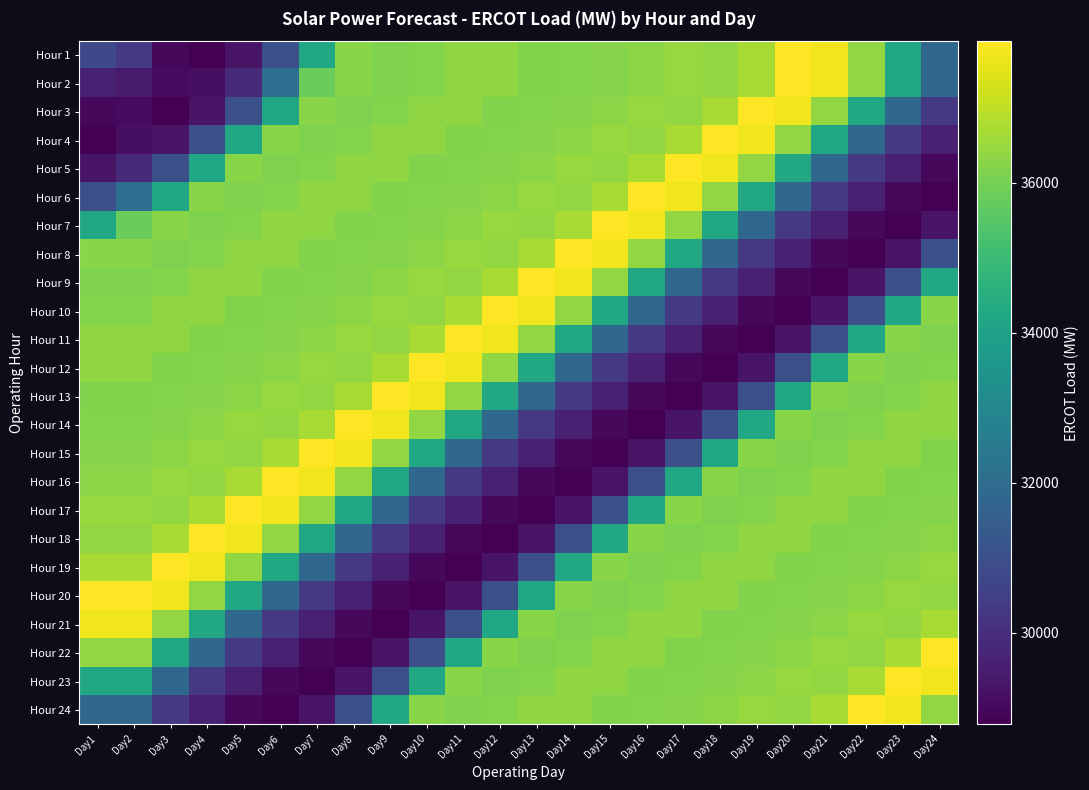

Reading left to right, transcribe all the data shown in this chart.

Hour 1: Day1=30795.1	Day2=30272.7	Day3=28971.2	Day4=28778.3	Day5=29253.6	Day6=31006.9	Day7=34195.4	Day8=36261.9	Day9=36129.8	Day10=36192.7	Day11=36378.0	Day12=36355.2	Day13=36158.3	Day14=36179.5	Day15=36247.8	Day16=36283.9	Day17=36471.0	Day18=36424.7	Day19=36704.4	Day20=37884.0	Day21=37694.8	Day22=36418.3	Day23=34211.4	Day24=31850.7
Hour 2: Day1=29602.2	Day2=29433.4	Day3=29049.0	Day4=29139.0	Day5=29915.2	Day6=32098.5	Day7=35843.1	Day8=36261.9	Day9=36129.8	Day10=36192.7	Day11=36378.0	Day12=36355.2	Day13=36158.3	Day14=36179.5	Day15=36247.8	Day16=36283.9	Day17=36471.0	Day18=36424.7	Day19=36704.4	Day20=37884.0	Day21=37694.8	Day22=36418.3	Day23=34211.4	Day24=31850.7
Hour 3: Day1=28971.2	Day2=29049.0	Day3=28778.3	Day4=29253.6	Day5=31006.9	Day6=34195.4	Day7=36261.9	Day8=36129.8	Day9=36192.7	Day10=36378.0	Day11=36355.2	Day12=36158.3	Day13=36179.5	Day14=36247.8	Day15=36283.9	Day16=36471.0	Day17=36424.7	Day18=36704.4	Day19=37884.0	Day20=37694.8	Day21=36418.3	Day22=34211.4	Day23=31850.7	Day24=30272.7
Hour 4: Day1=28778.3	Day2=29139.0	Day3=29253.6	Day4=31006.9	Day5=34195.4	Day6=36261.9	Day7=36129.8	Day8=36192.7	Day9=36378.0	Day10=36355.2	Day11=36158.3	Day12=36179.5	Day13=36247.8	Day14=36283.9	Day15=36471.0	Day16=36424.7	Day17=36704.4	Day18=37884.0	Day19=37694.8	Day20=36418.3	Day21=34211.4	Day22=31850.7	Day23=30272.7	Day24=29602.2
Hour 5: Day1=29253.6	Day2=29915.2	Day3=31006.9	Day4=34195.4	Day5=36261.9	Day6=36129.8	Day7=36192.7	Day8=36378.0	Day9=36355.2	Day10=36158.3	Day11=36179.5	Day12=36247.8	Day13=36283.9	Day14=36471.0	Day15=36424.7	Day16=36704.4	Day17=37884.0	Day18=37694.8	Day19=36418.3	Day20=34211.4	Day21=31850.7	Day22=30272.7	Day23=29602.2	Day24=28971.2
Hour 6: Day1=31006.9	Day2=32098.5	Day3=34195.4	Day4=36261.9	Day5=36129.8	Day6=36192.7	Day7=36378.0	Day8=36355.2	Day9=36158.3	Day10=36179.5	Day11=36247.8	Day12=36283.9	Day13=36471.0	Day14=36424.7	Day15=36704.4	Day16=37884.0	Day17=37694.8	Day18=36418.3	Day19=34211.4	Day20=31850.7	Day21=30272.7	Day22=29602.2	Day23=28971.2	Day24=28778.3
Hour 7: Day1=34195.4	Day2=35843.1	Day3=36261.9	Day4=36129.8	Day5=36192.7	Day6=36378.0	Day7=36355.2	Day8=36158.3	Day9=36179.5	Day10=36247.8	Day11=36283.9	Day12=36471.0	Day13=36424.7	Day14=36704.4	Day15=37884.0	Day16=37694.8	Day17=36418.3	Day18=34211.4	Day19=31850.7	Day20=30272.7	Day21=29602.2	Day22=28971.2	Day23=28778.3	Day24=29253.6
Hour 8: Day1=36261.9	Day2=36261.9	Day3=36129.8	Day4=36192.7	Day5=36378.0	Day6=36355.2	Day7=36158.3	Day8=36179.5	Day9=36247.8	Day10=36283.9	Day11=36471.0	Day12=36424.7	Day13=36704.4	Day14=37884.0	Day15=37694.8	Day16=36418.3	Day17=34211.4	Day18=31850.7	Day19=30272.7	Day20=29602.2	Day21=28971.2	Day22=28778.3	Day23=29253.6	Day24=31006.9
Hour 9: Day1=36129.8	Day2=36129.8	Day3=36192.7	Day4=36378.0	Day5=36355.2	Day6=36158.3	Day7=36179.5	Day8=36247.8	Day9=36283.9	Day10=36471.0	Day11=36424.7	Day12=36704.4	Day13=37884.0	Day14=37694.8	Day15=36418.3	Day16=34211.4	Day17=31850.7	Day18=30272.7	Day19=29602.2	Day20=28971.2	Day21=28778.3	Day22=29253.6	Day23=31006.9	Day24=34195.4
Hour 10: Day1=36192.7	Day2=36192.7	Day3=36378.0	Day4=36355.2	Day5=36158.3	Day6=36179.5	Day7=36247.8	Day8=36283.9	Day9=36471.0	Day10=36424.7	Day11=36704.4	Day12=37884.0	Day13=37694.8	Day14=36418.3	Day15=34211.4	Day16=31850.7	Day17=30272.7	Day18=29602.2	Day19=28971.2	Day20=28778.3	Day21=29253.6	Day22=31006.9	Day23=34195.4	Day24=36261.9
Hour 11: Day1=36378.0	Day2=36378.0	Day3=36355.2	Day4=36158.3	Day5=36179.5	Day6=36247.8	Day7=36283.9	Day8=36471.0	Day9=36424.7	Day10=36704.4	Day11=37884.0	Day12=37694.8	Day13=36418.3	Day14=34211.4	Day15=31850.7	Day16=30272.7	Day17=29602.2	Day18=28971.2	Day19=28778.3	Day20=29253.6	Day21=31006.9	Day22=34195.4	Day23=36261.9	Day24=36129.8
Hour 12: Day1=36355.2	Day2=36355.2	Day3=36158.3	Day4=36179.5	Day5=36247.8	Day6=36283.9	Day7=36471.0	Day8=36424.7	Day9=36704.4	Day10=37884.0	Day11=37694.8	Day12=36418.3	Day13=34211.4	Day14=31850.7	Day15=30272.7	Day16=29602.2	Day17=28971.2	Day18=28778.3	Day19=29253.6	Day20=31006.9	Day21=34195.4	Day22=36261.9	Day23=36129.8	Day24=36192.7
Hour 13: Day1=36158.3	Day2=36158.3	Day3=36179.5	Day4=36247.8	Day5=36283.9	Day6=36471.0	Day7=36424.7	Day8=36704.4	Day9=37884.0	Day10=37694.8	Day11=36418.3	Day12=34211.4	Day13=31850.7	Day14=30272.7	Day15=29602.2	Day16=28971.2	Day17=28778.3	Day18=29253.6	Day19=31006.9	Day20=34195.4	Day21=36261.9	Day22=36129.8	Day23=36192.7	Day24=36378.0
Hour 14: Day1=36179.5	Day2=36179.5	Day3=36247.8	Day4=36283.9	Day5=36471.0	Day6=36424.7	Day7=36704.4	Day8=37884.0	Day9=37694.8	Day10=36418.3	Day11=34211.4	Day12=31850.7	Day13=30272.7	Day14=29602.2	Day15=28971.2	Day16=28778.3	Day17=29253.6	Day18=31006.9	Day19=34195.4	Day20=36261.9	Day21=36129.8	Day22=36192.7	Day23=36378.0	Day24=36355.2
Hour 15: Day1=36247.8	Day2=36247.8	Day3=36283.9	Day4=36471.0	Day5=36424.7	Day6=36704.4	Day7=37884.0	Day8=37694.8	Day9=36418.3	Day10=34211.4	Day11=31850.7	Day12=30272.7	Day13=29602.2	Day14=28971.2	Day15=28778.3	Day16=29253.6	Day17=31006.9	Day18=34195.4	Day19=36261.9	Day20=36129.8	Day21=36192.7	Day22=36378.0	Day23=36355.2	Day24=36158.3
Hour 16: Day1=36283.9	Day2=36283.9	Day3=36471.0	Day4=36424.7	Day5=36704.4	Day6=37884.0	Day7=37694.8	Day8=36418.3	Day9=34211.4	Day10=31850.7	Day11=30272.7	Day12=29602.2	Day13=28971.2	Day14=28778.3	Day15=29253.6	Day16=31006.9	Day17=34195.4	Day18=36261.9	Day19=36129.8	Day20=36192.7	Day21=36378.0	Day22=36355.2	Day23=36158.3	Day24=36179.5
Hour 17: Day1=36471.0	Day2=36471.0	Day3=36424.7	Day4=36704.4	Day5=37884.0	Day6=37694.8	Day7=36418.3	Day8=34211.4	Day9=31850.7	Day10=30272.7	Day11=29602.2	Day12=28971.2	Day13=28778.3	Day14=29253.6	Day15=31006.9	Day16=34195.4	Day17=36261.9	Day18=36129.8	Day19=36192.7	Day20=36378.0	Day21=36355.2	Day22=36158.3	Day23=36179.5	Day24=36247.8
Hour 18: Day1=36424.7	Day2=36424.7	Day3=36704.4	Day4=37884.0	Day5=37694.8	Day6=36418.3	Day7=34211.4	Day8=31850.7	Day9=30272.7	Day10=29602.2	Day11=28971.2	Day12=28778.3	Day13=29253.6	Day14=31006.9	Day15=34195.4	Day16=36261.9	Day17=36129.8	Day18=36192.7	Day19=36378.0	Day20=36355.2	Day21=36158.3	Day22=36179.5	Day23=36247.8	Day24=36283.9
Hour 19: Day1=36704.4	Day2=36704.4	Day3=37884.0	Day4=37694.8	Day5=36418.3	Day6=34211.4	Day7=31850.7	Day8=30272.7	Day9=29602.2	Day10=28971.2	Day11=28778.3	Day12=29253.6	Day13=31006.9	Day14=34195.4	Day15=36261.9	Day16=36129.8	Day17=36192.7	Day18=36378.0	Day19=36355.2	Day20=36158.3	Day21=36179.5	Day22=36247.8	Day23=36283.9	Day24=36471.0
Hour 20: Day1=37884.0	Day2=37884.0	Day3=37694.8	Day4=36418.3	Day5=34211.4	Day6=31850.7	Day7=30272.7	Day8=29602.2	Day9=28971.2	Day10=28778.3	Day11=29253.6	Day12=31006.9	Day13=34195.4	Day14=36261.9	Day15=36129.8	Day16=36192.7	Day17=36378.0	Day18=36355.2	Day19=36158.3	Day20=36179.5	Day21=36247.8	Day22=36283.9	Day23=36471.0	Day24=36424.7
Hour 21: Day1=37694.8	Day2=37694.8	Day3=36418.3	Day4=34211.4	Day5=31850.7	Day6=30272.7	Day7=29602.2	Day8=28971.2	Day9=28778.3	Day10=29253.6	Day11=31006.9	Day12=34195.4	Day13=36261.9	Day14=36129.8	Day15=36192.7	Day16=36378.0	Day17=36355.2	Day18=36158.3	Day19=36179.5	Day20=36247.8	Day21=36283.9	Day22=36471.0	Day23=36424.7	Day24=36704.4
Hour 22: Day1=36418.3	Day2=36418.3	Day3=34211.4	Day4=31850.7	Day5=30272.7	Day6=29602.2	Day7=28971.2	Day8=28778.3	Day9=29253.6	Day10=31006.9	Day11=34195.4	Day12=36261.9	Day13=36129.8	Day14=36192.7	Day15=36378.0	Day16=36355.2	Day17=36158.3	Day18=36179.5	Day19=36247.8	Day20=36283.9	Day21=36471.0	Day22=36424.7	Day23=36704.4	Day24=37884.0
Hour 23: Day1=34211.4	Day2=34211.4	Day3=31850.7	Day4=30272.7	Day5=29602.2	Day6=28971.2	Day7=28778.3	Day8=29253.6	Day9=31006.9	Day10=34195.4	Day11=36261.9	Day12=36129.8	Day13=36192.7	Day14=36378.0	Day15=36355.2	Day16=36158.3	Day17=36179.5	Day18=36247.8	Day19=36283.9	Day20=36471.0	Day21=36424.7	Day22=36704.4	Day23=37884.0	Day24=37694.8
Hour 24: Day1=31850.7	Day2=31850.7	Day3=30272.7	Day4=29602.2	Day5=28971.2	Day6=28778.3	Day7=29253.6	Day8=31006.9	Day9=34195.4	Day10=36261.9	Day11=36129.8	Day12=36192.7	Day13=36378.0	Day14=36355.2	Day15=36158.3	Day16=36179.5	Day17=36247.8	Day18=36283.9	Day19=36471.0	Day20=36424.7	Day21=36704.4	Day22=37884.0	Day23=37694.8	Day24=36418.3